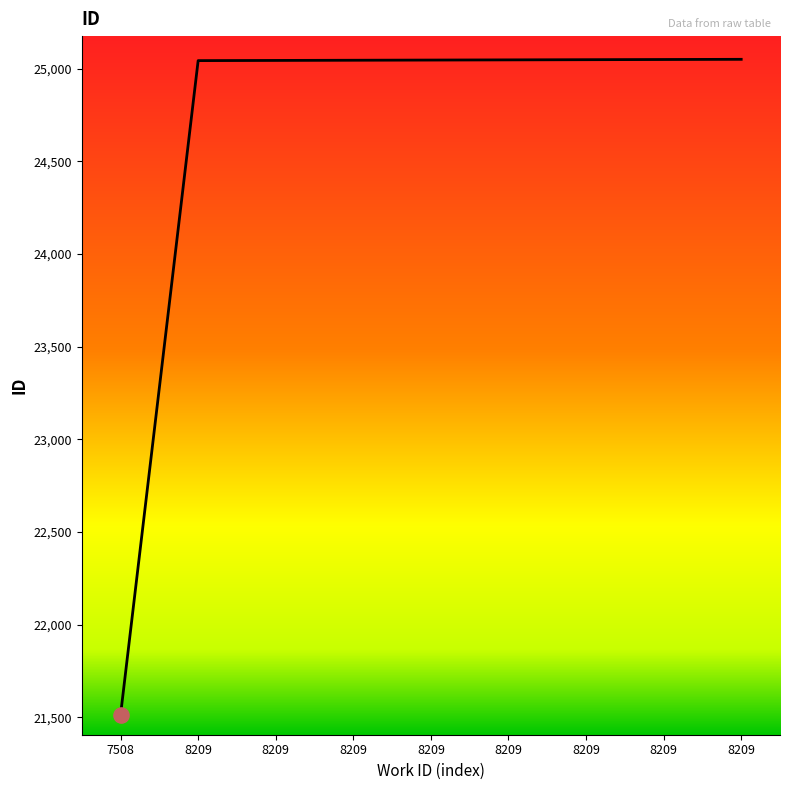

What is the ratio of the value at 8209 to the value at 8209?

1.0